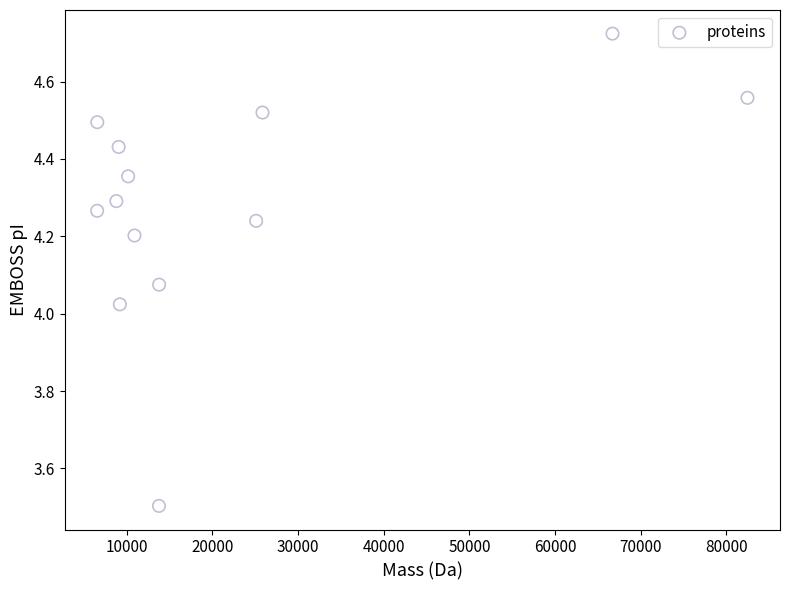

What is the range of X values (max minus min)?

75897.4